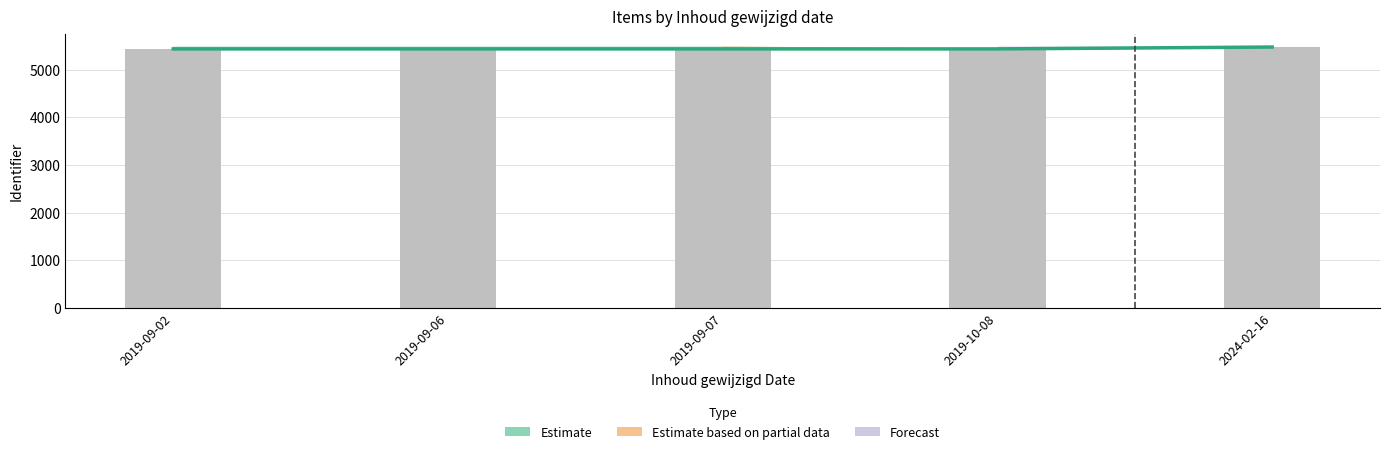

Reading left to right, extract all data points from this chart.

2019-09-02=5439.9	2019-09-06=5439.9	2019-09-07=5439.9	2019-10-08=5439.9	2024-02-16=5479.0